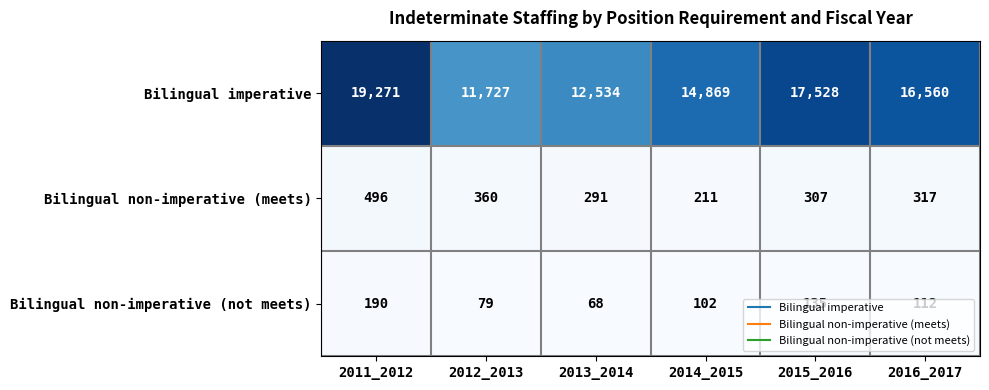

What is the difference between the maximum and second lowest values in the Bilingual non-imperative (meets) series?

205